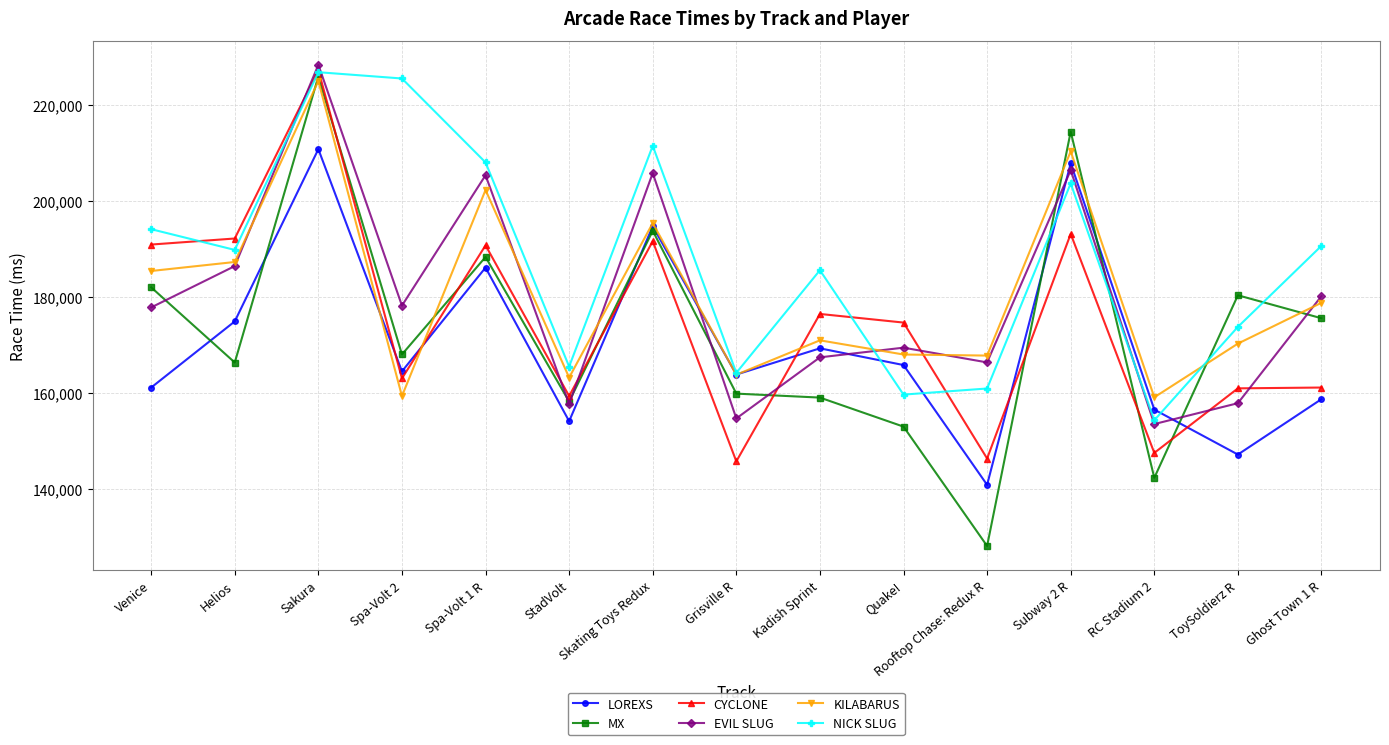

How many categories are shown in the chart?

15